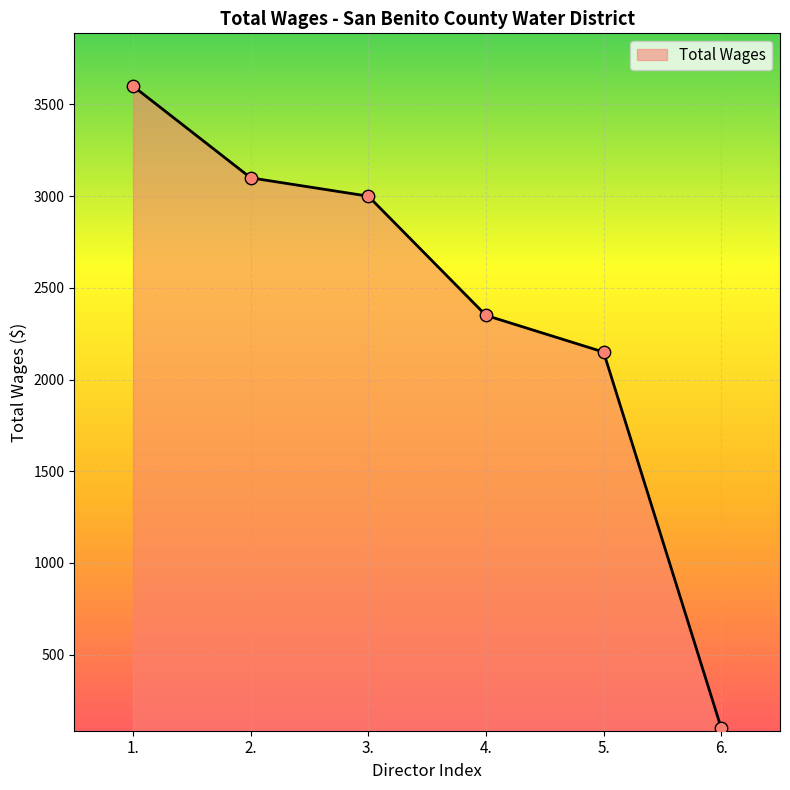

Approximately how many times larger is the value at 4. compared to 6.?

23.5